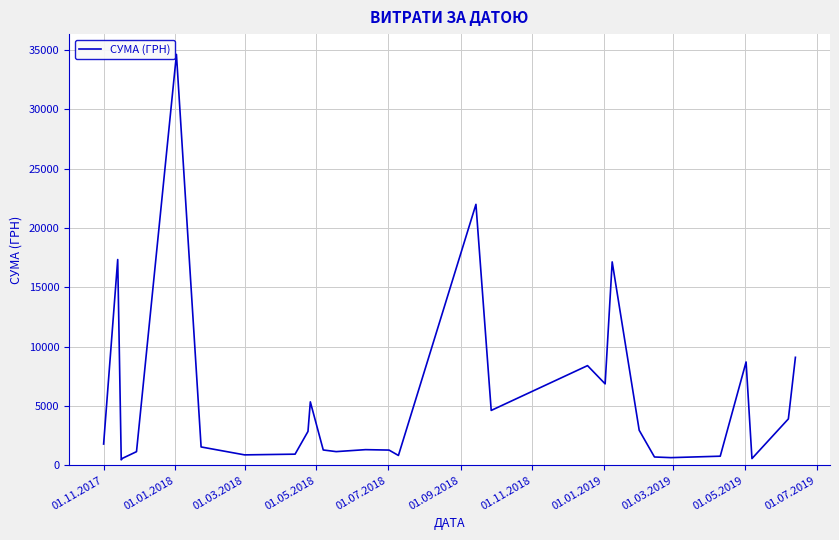

Does the chart display data point markers on the line(s)?

No